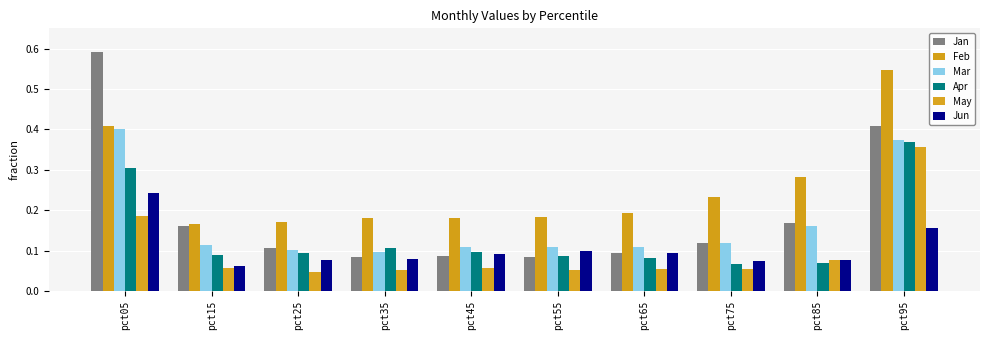

List the labels in order of Jan value, largest first.

pct05, pct95, pct85, pct15, pct75, pct25, pct65, pct45, pct55, pct35